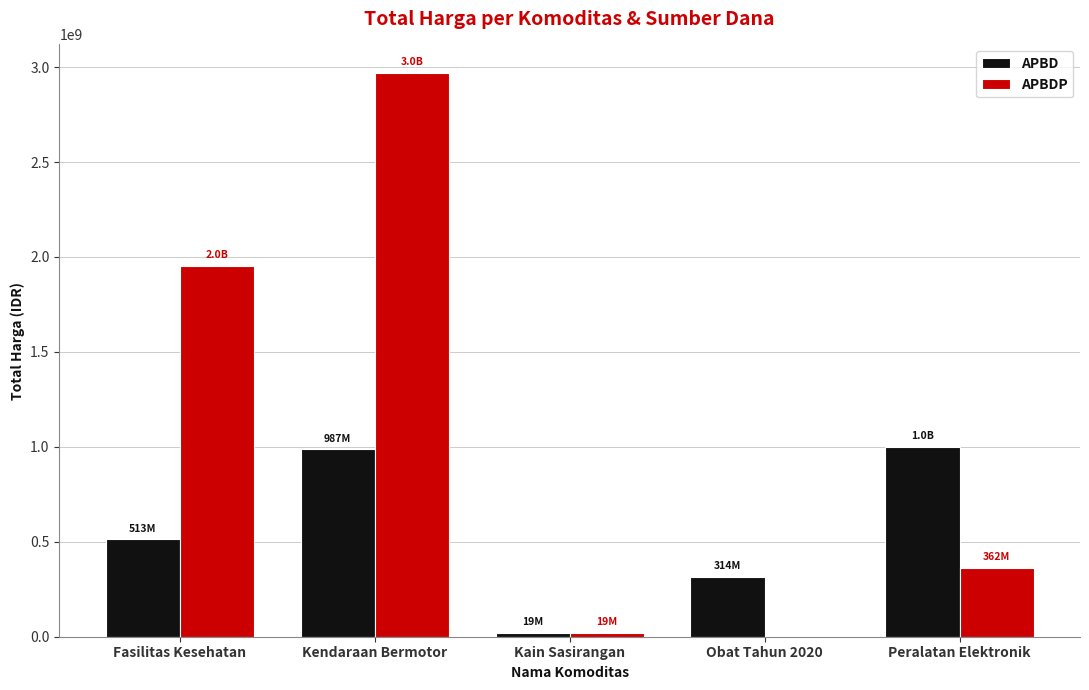

Count the number of data series in this chart.

2